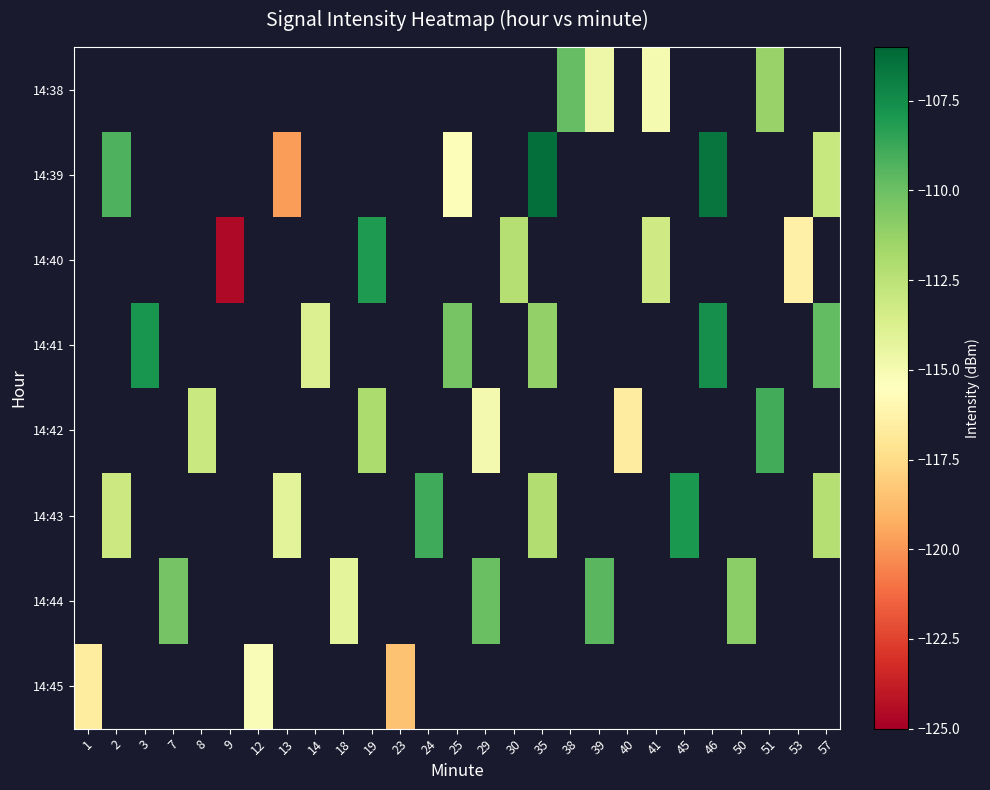

Count the number of data series in this chart.

8